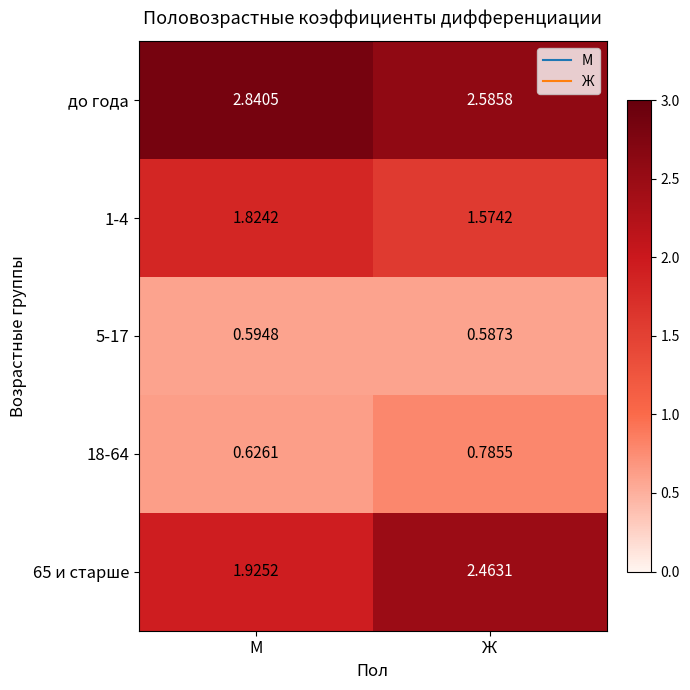

Is the value of 1-4 at Ж greater than the value of 5-17 at Ж?

Yes